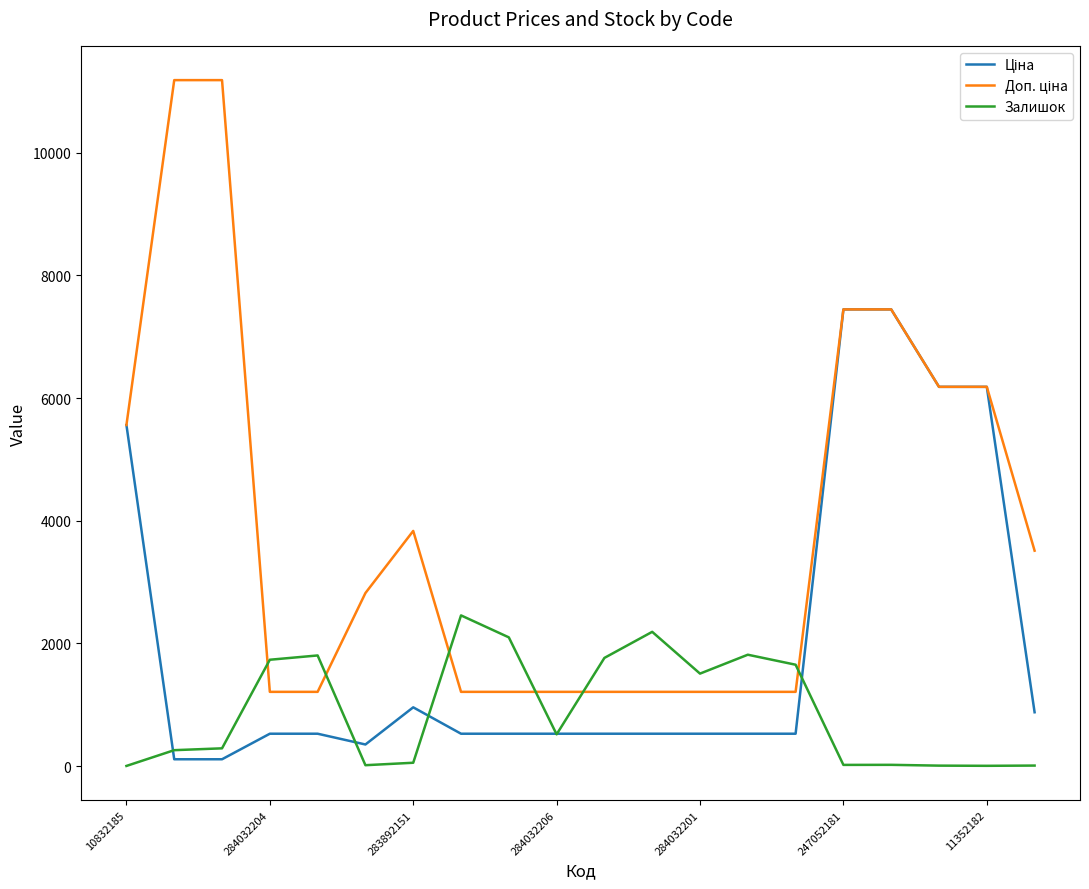

Does the chart have visible grid lines?

No